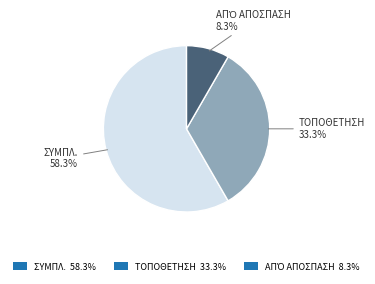

How much of the chart is everything except ΤΟΠΟΘΕΤΗΣΗ 33.3%?

66.7%